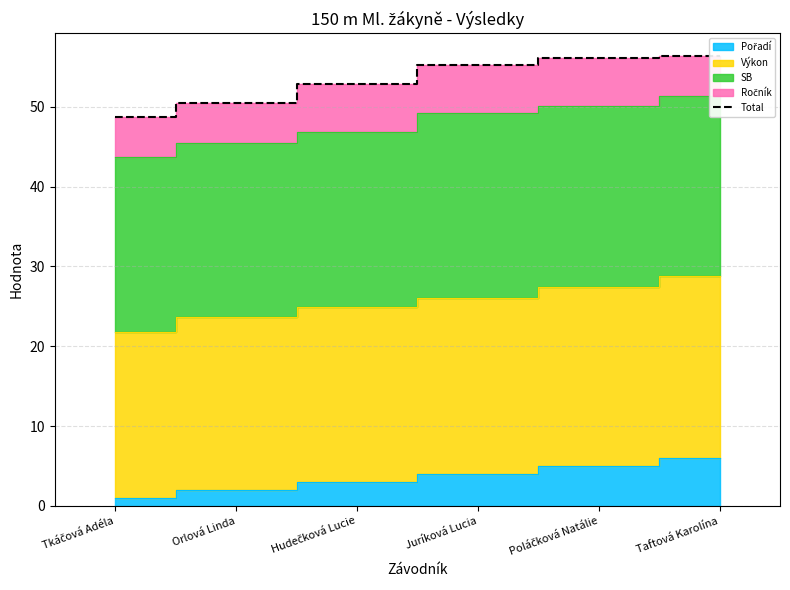

Reading left to right, transcribe all the data shown in this chart.

Tkáčová Adéla=48.7	Orlová Linda=50.5	Hudečková Lucie=52.8	Juríková Lucia=55.2	Poláčková Natálie=56.1	Taftová Karolína=56.4